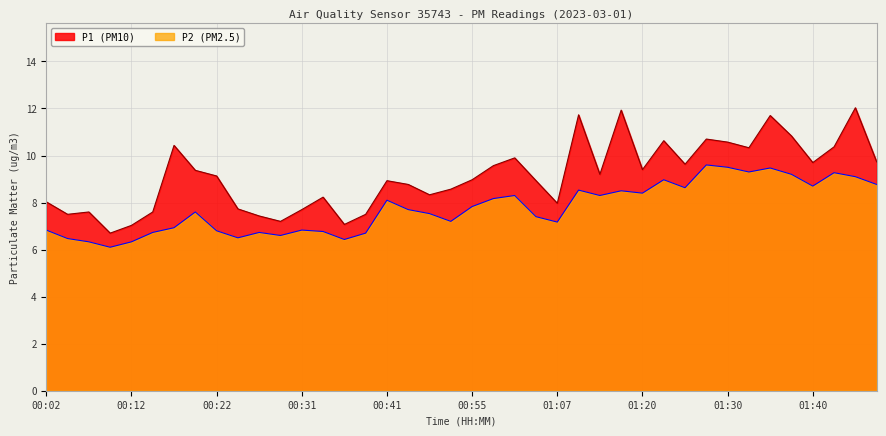

Rank the series by their maximum value, from highest to lowest.

P1 (PM10), P2 (PM2.5)